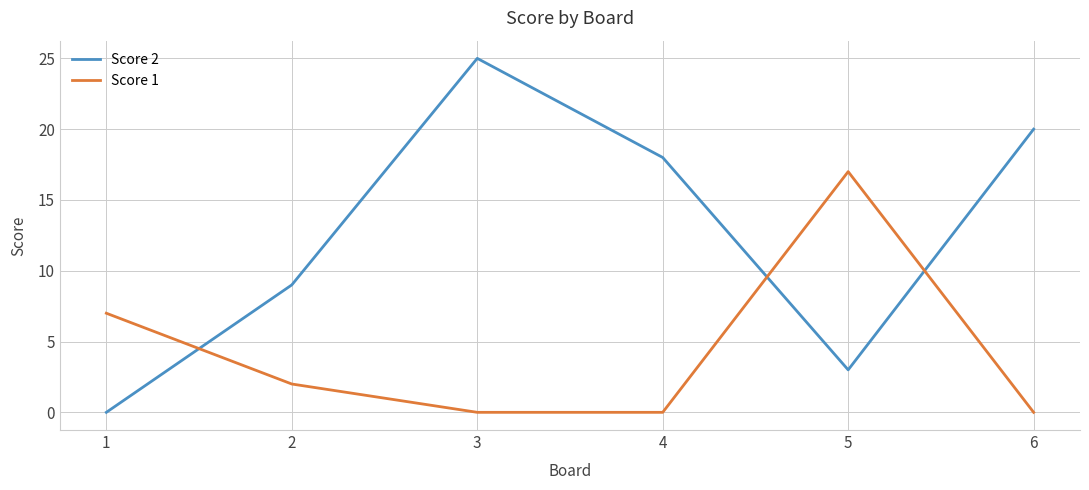

Reading left to right, list all the values displayed in this chart.

Score 2: 1=0	2=9	3=25	4=18	5=3	6=20
Score 1: 1=7	2=2	3=0	4=0	5=17	6=0